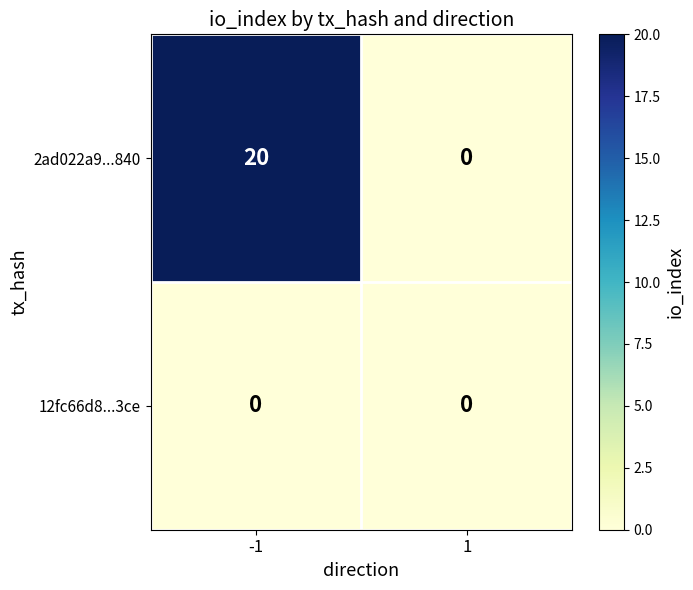

At which category is the sum across all series the highest?

-1